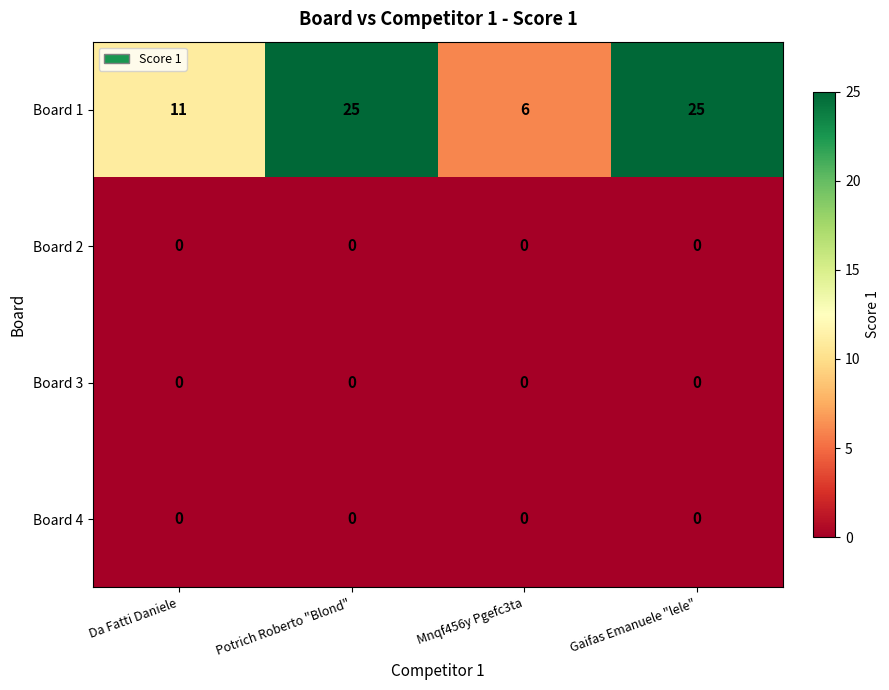

Which series has the largest range (max minus min)?

Board 1